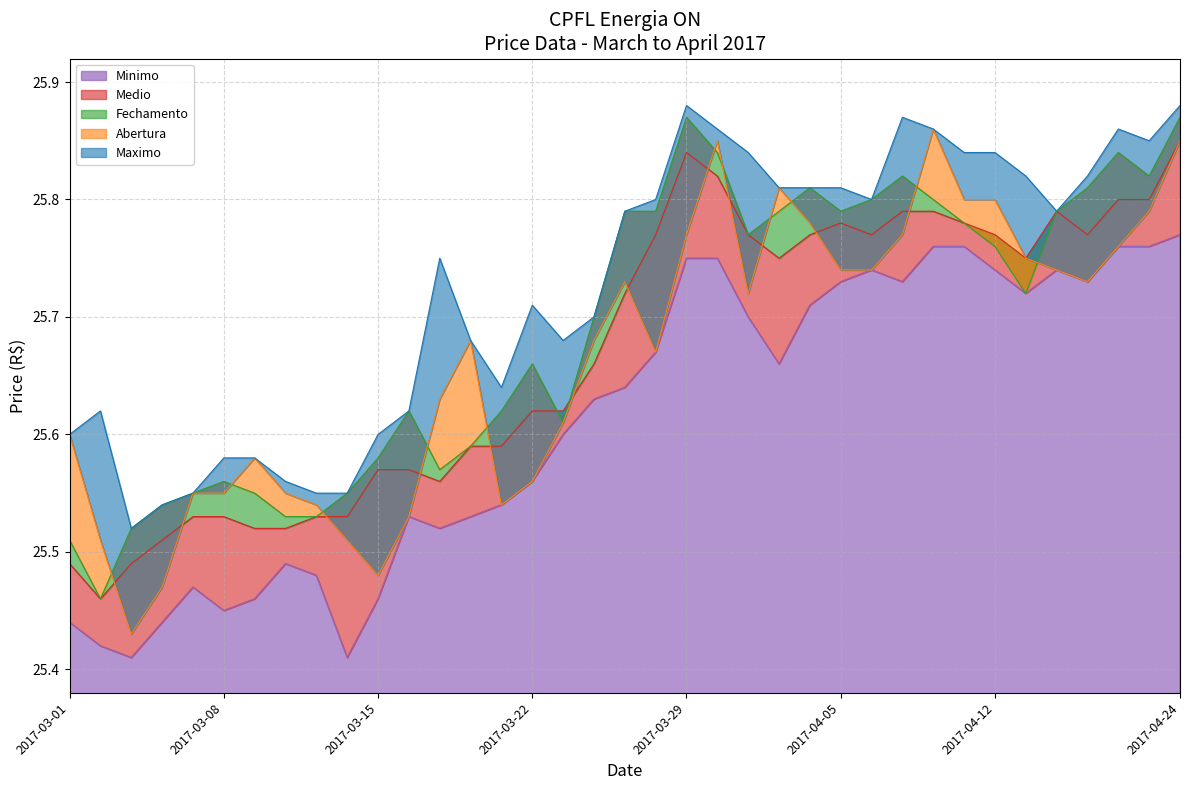

True or false: Fechamento and Abertura cross at least once.

True